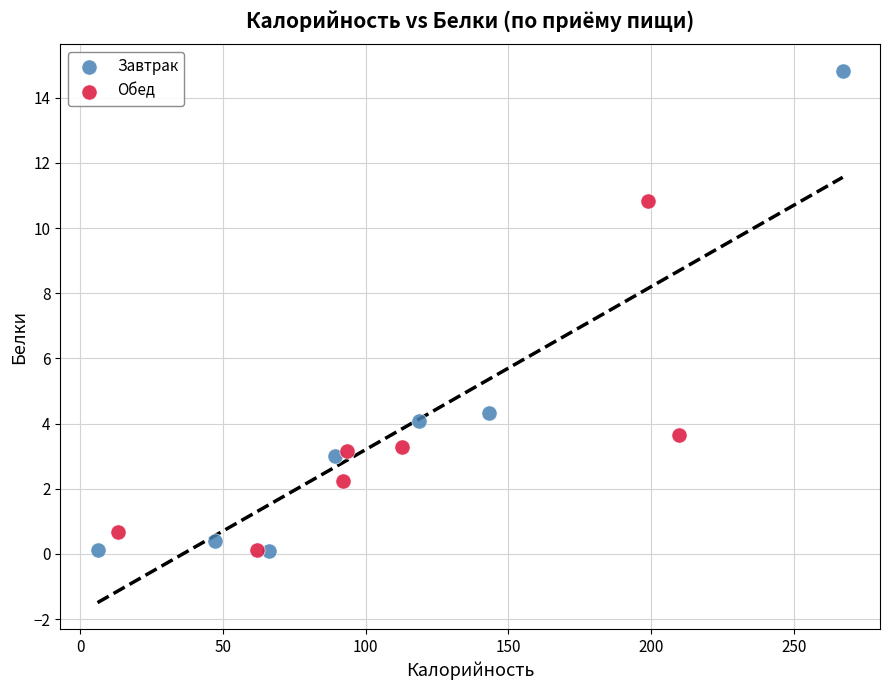

Which series contains the highest Y value?

Завтрак